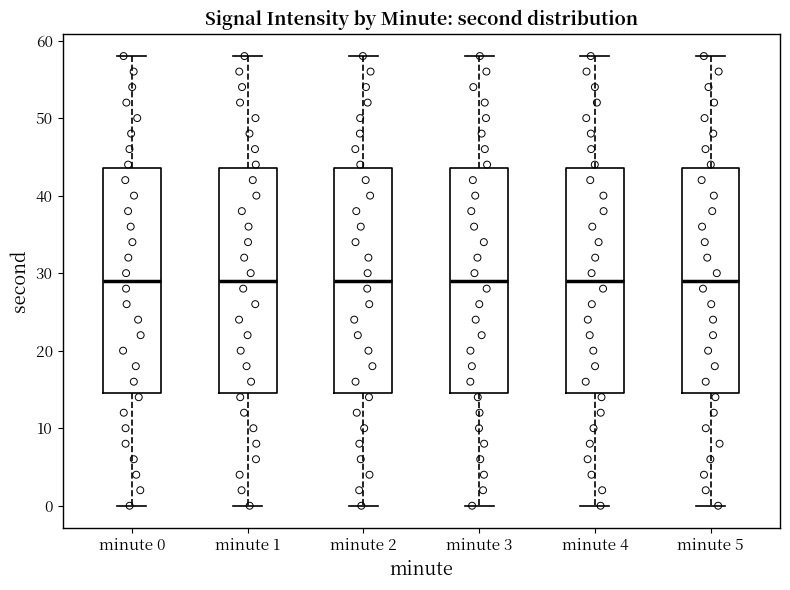

Reading left to right, transcribe this box plot: for each box, give where its median line is, the range the box spans, and where its two whiskers end, as read against the y-axis. The values are not printed on the chart, so give them approximately, as read against the axis.

minute 0: median 29, box 15 to 44, whiskers 0 to 58
minute 1: median 29, box 15 to 44, whiskers 0 to 58
minute 2: median 29, box 15 to 44, whiskers 0 to 58
minute 3: median 29, box 15 to 44, whiskers 0 to 58
minute 4: median 29, box 15 to 44, whiskers 0 to 58
minute 5: median 29, box 15 to 44, whiskers 0 to 58